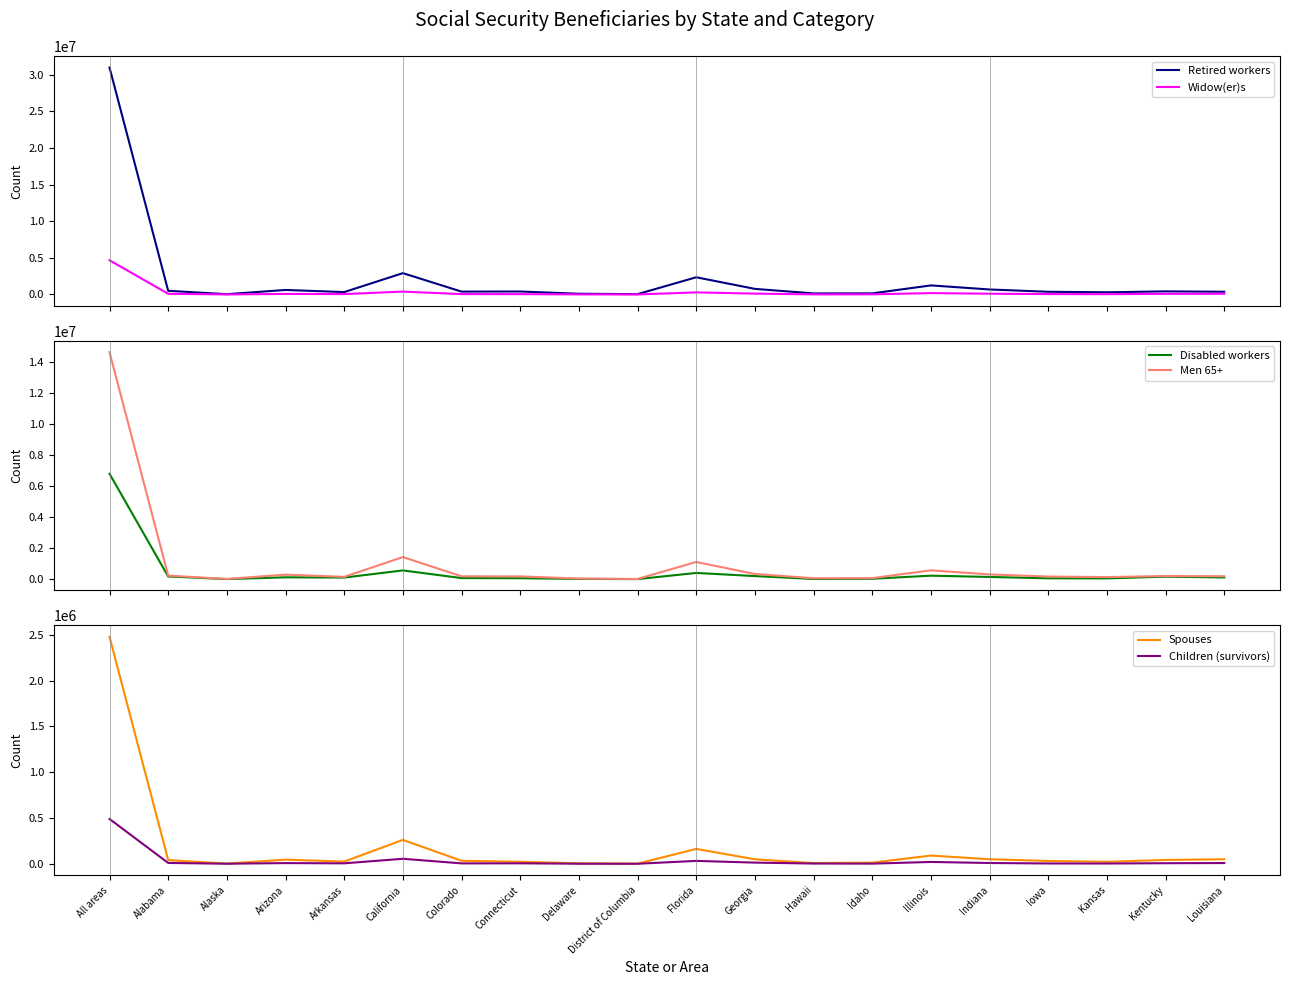

Where is the first local maximum for Men 65+?

Arizona